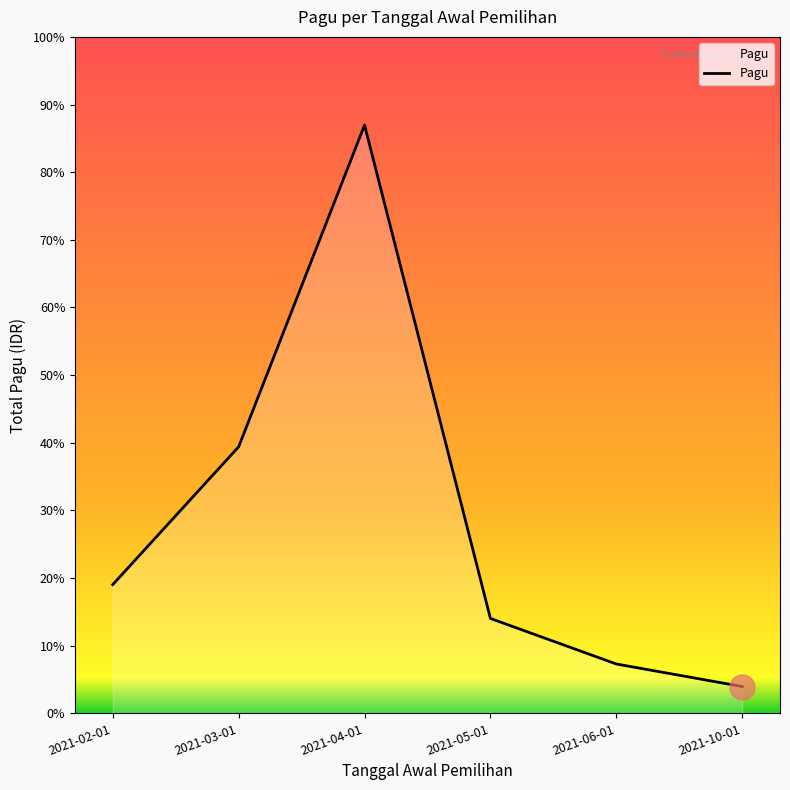

What is the change in value from 2021-05-01 to 2021-10-01?

-12690000